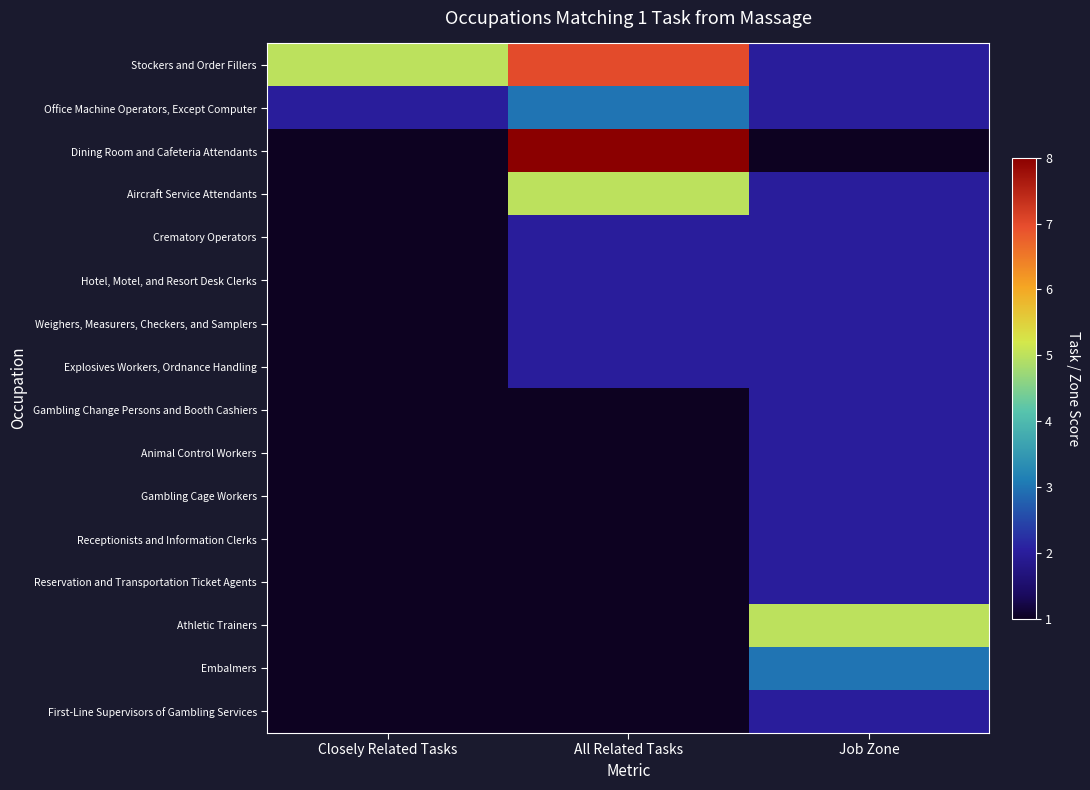

What is the total value across all series at Job Zone?

35